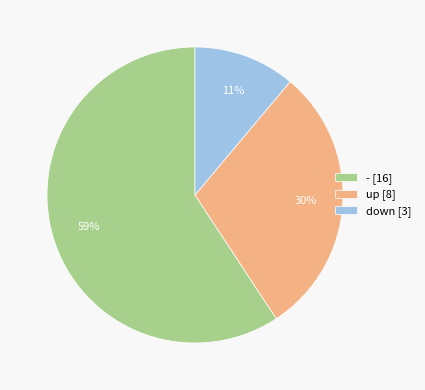

Combined, do - [16] and up [8] account for over 50%?

Yes